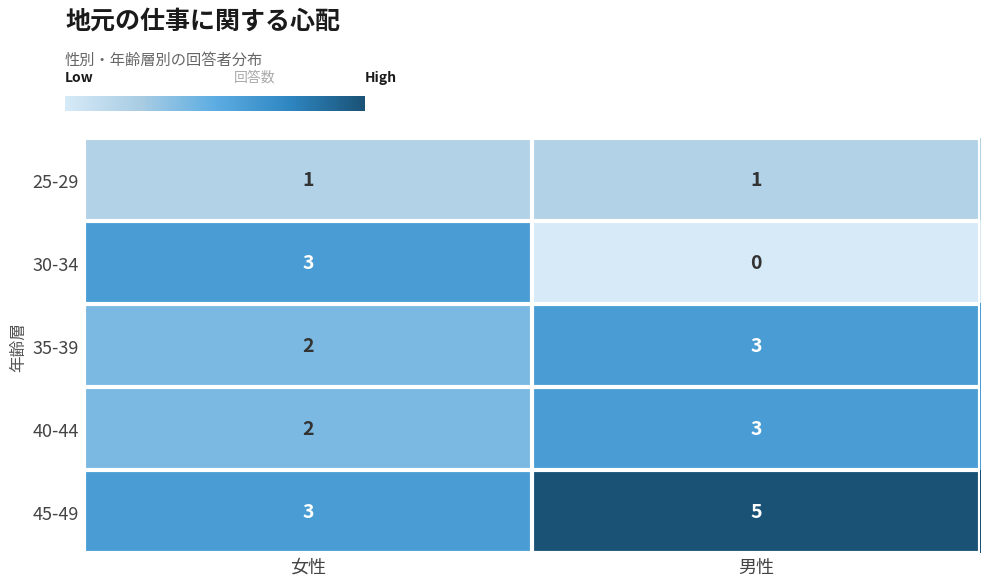

Which series has the largest total across all categories?

45-49